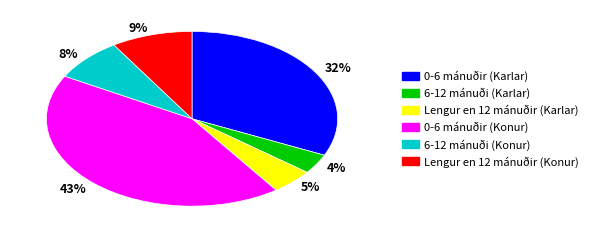

Does any single category account for the majority?

No